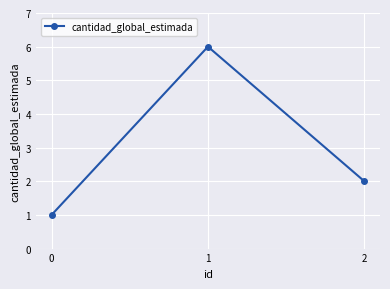

Reading left to right, transcribe all the data shown in this chart.

1	6	2